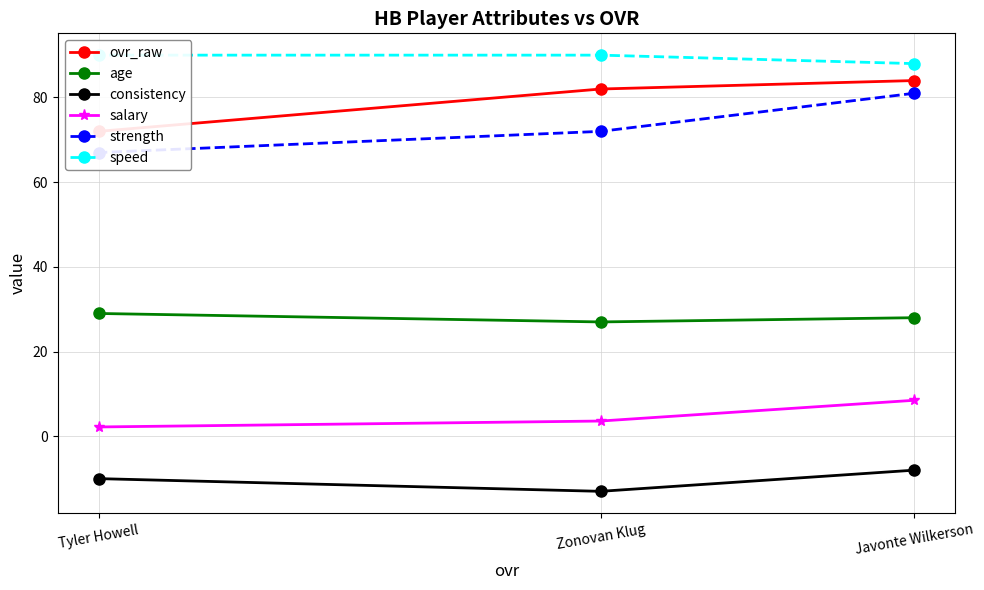

How many categories are shown in the chart?

3